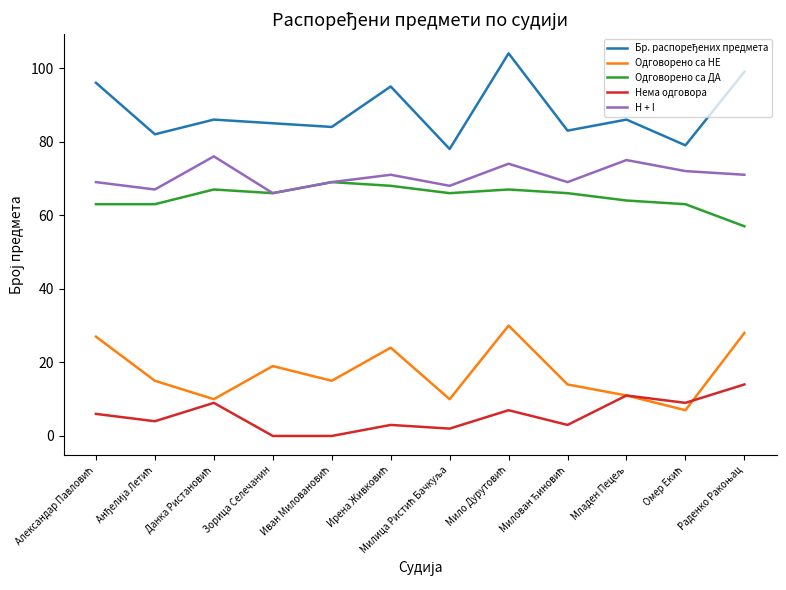

What is the maximum value shown in the chart?

104